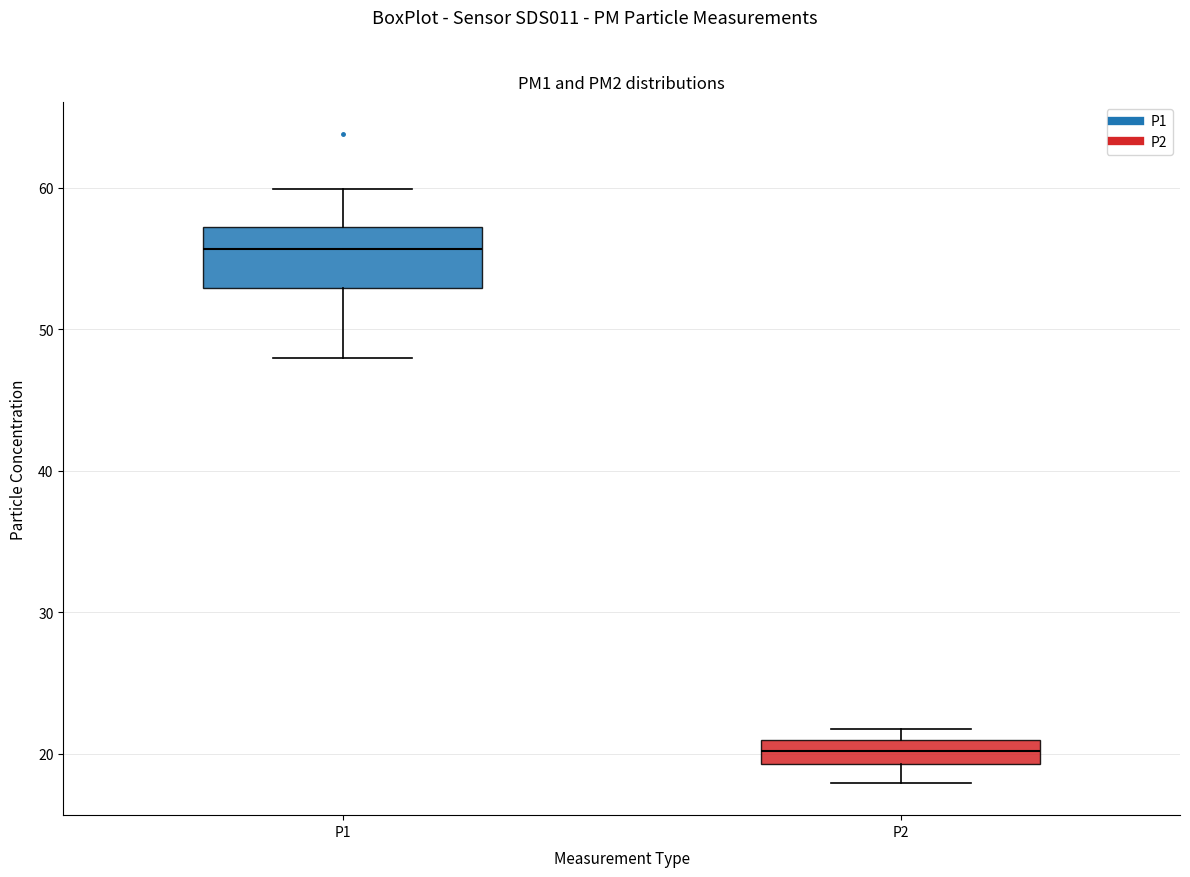

Which box has the highest median line?

P1